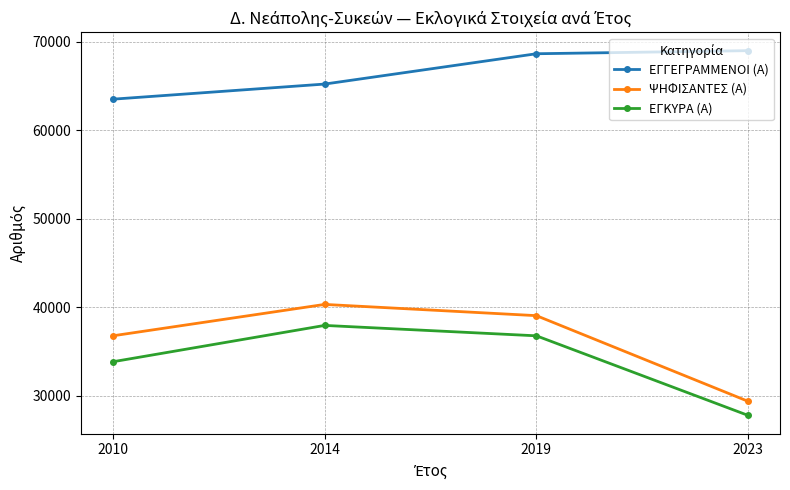

The value of ΕΓΚΥΡΑ (Α) at 2023 is 27766. True or false?

True